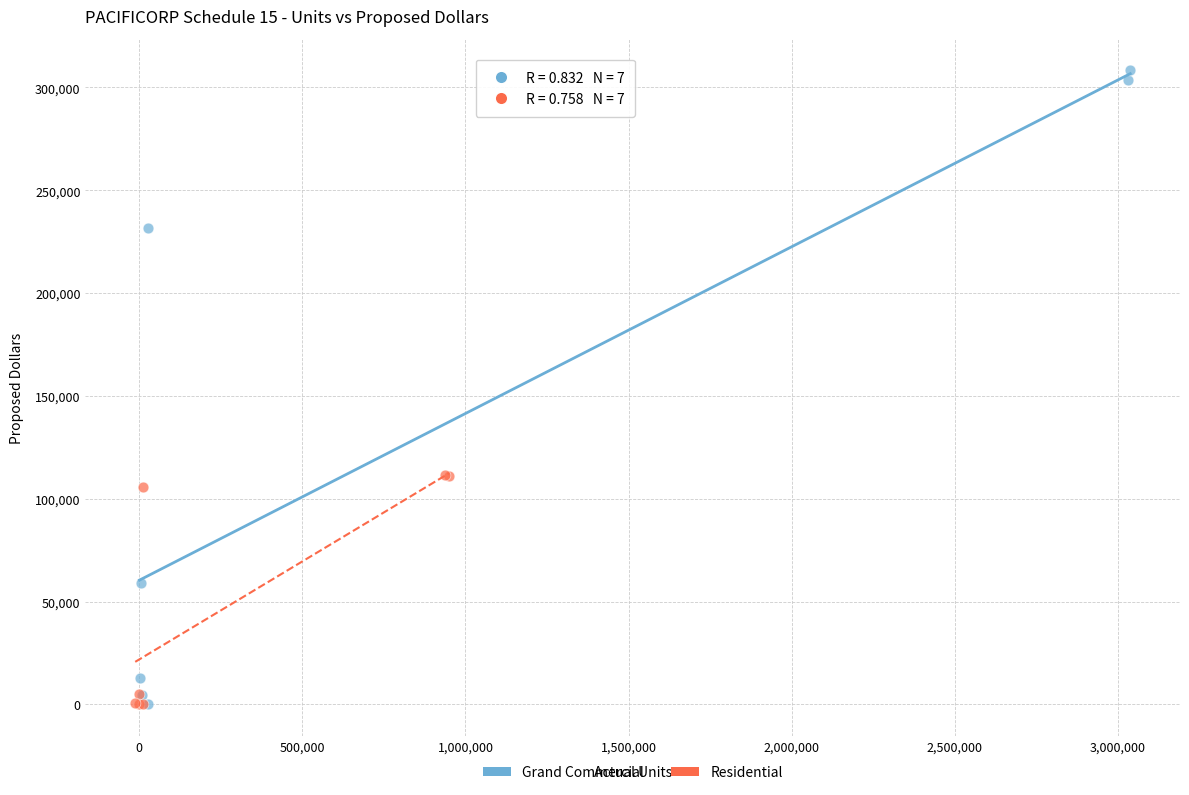

Which series reaches the maximum Y coordinate?

Grand Commercial